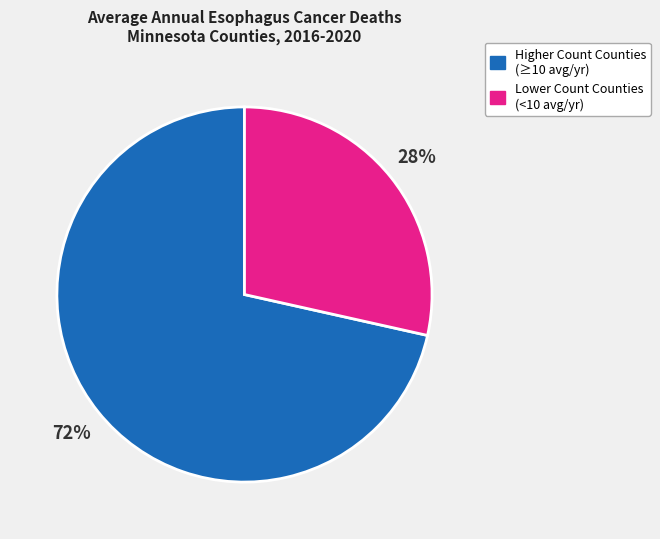

To the nearest percent, what is the combined percentage of Higher Count Counties (≥10 avg/yr) and Lower Count Counties (<10 avg/yr)?

100%